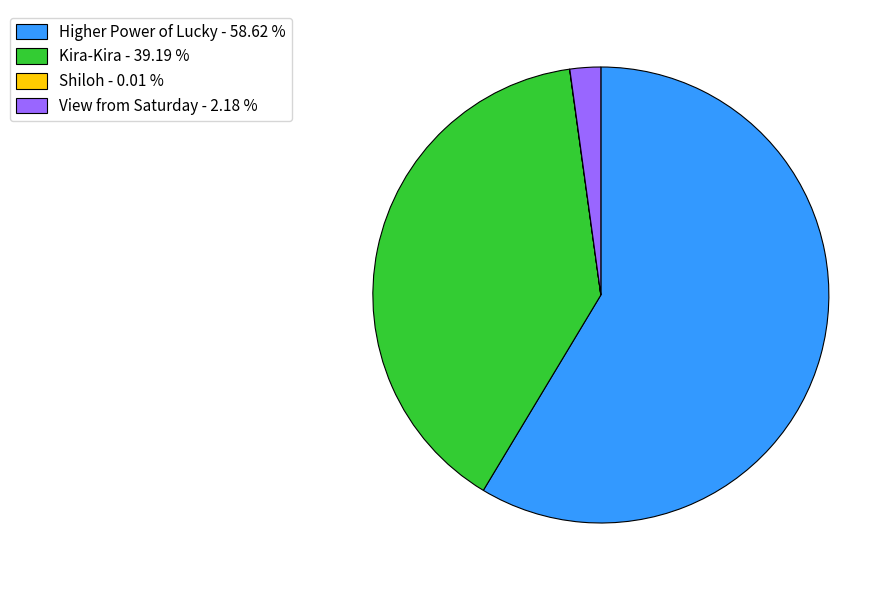

What is the ratio of the value at Kira-Kira - 39.19 % to the value at Higher Power of Lucky - 58.62 %?

0.7